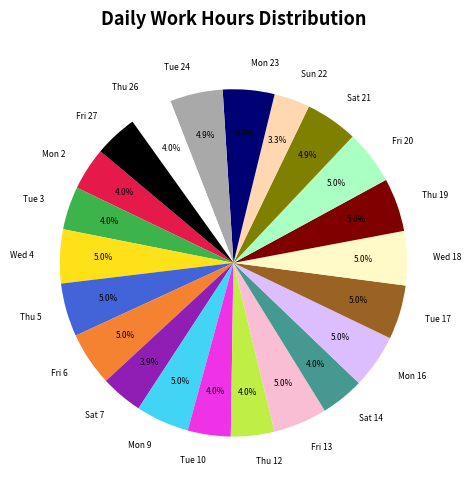

Which slice is the smallest?

Sun 22